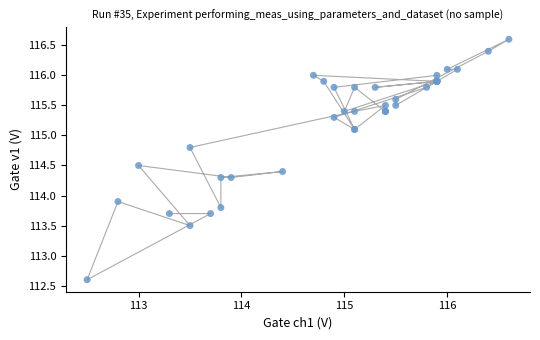

What Y value in the scatter plot is closest to 114?

113.9